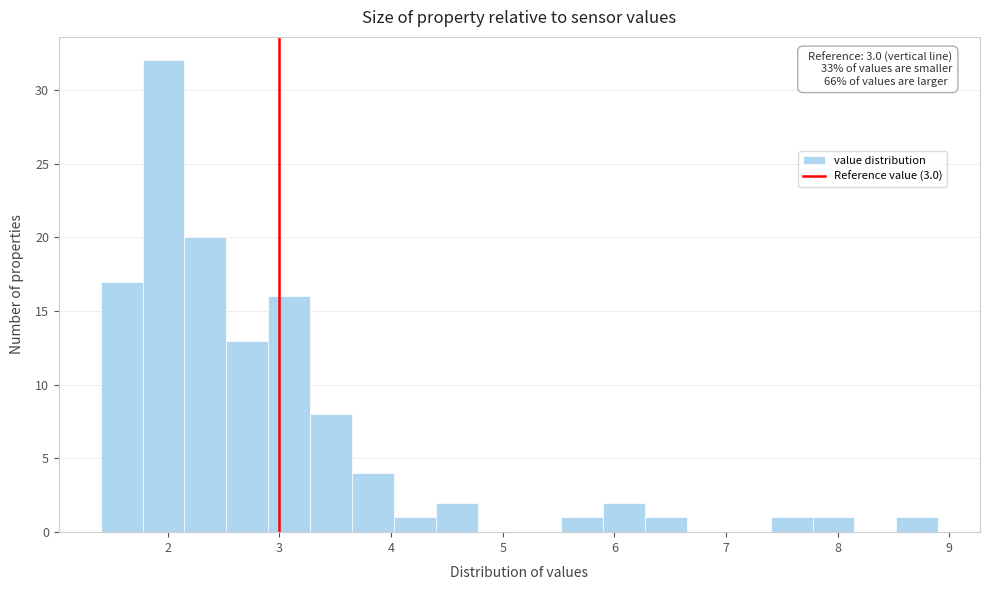

Around what value on the x-axis is the tallest bar? Give the approximate position of its centre, as read against the axis.

2.0